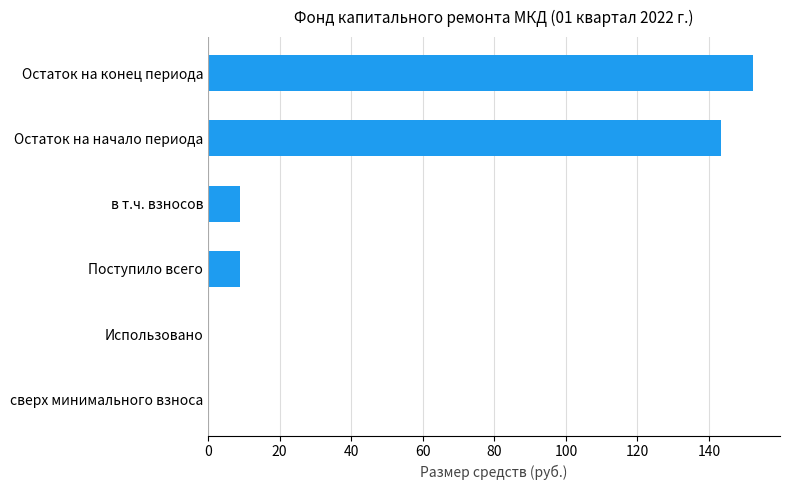

What is the maximum value shown in the chart?

152.2